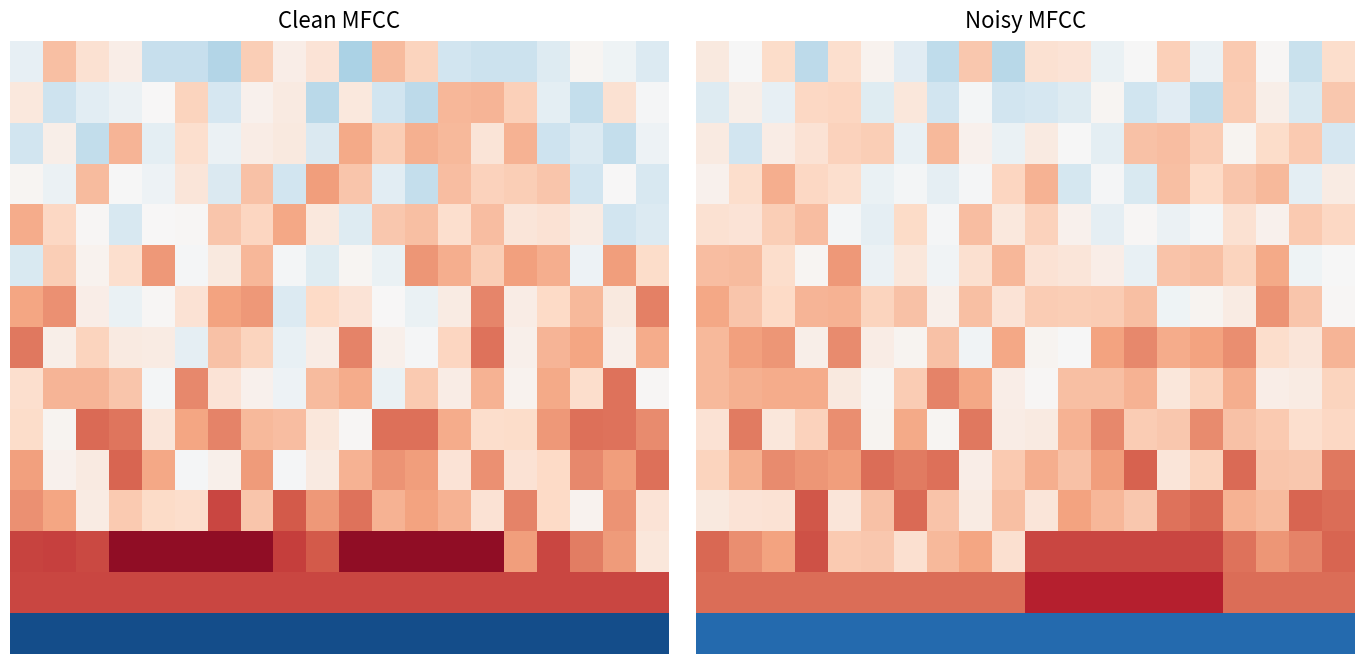

Between 16 and 5, which is larger?

16